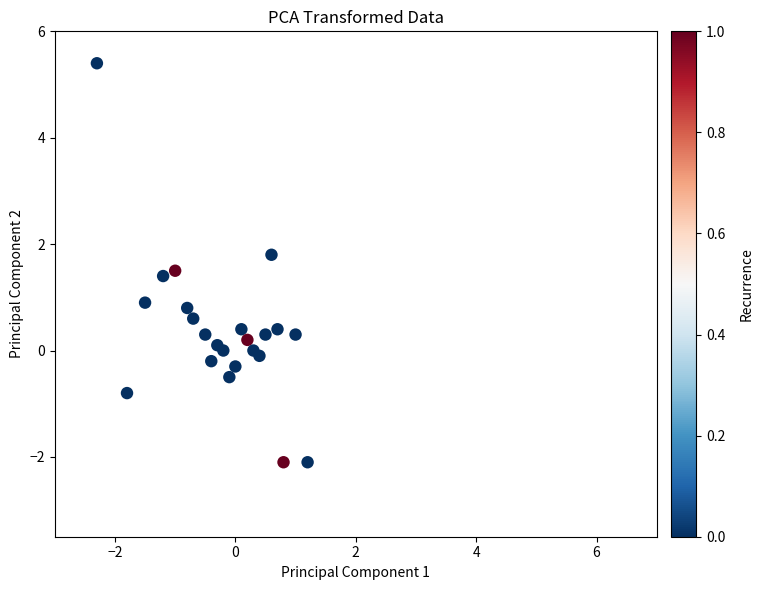

What is the range of X values (max minus min)?

3.5